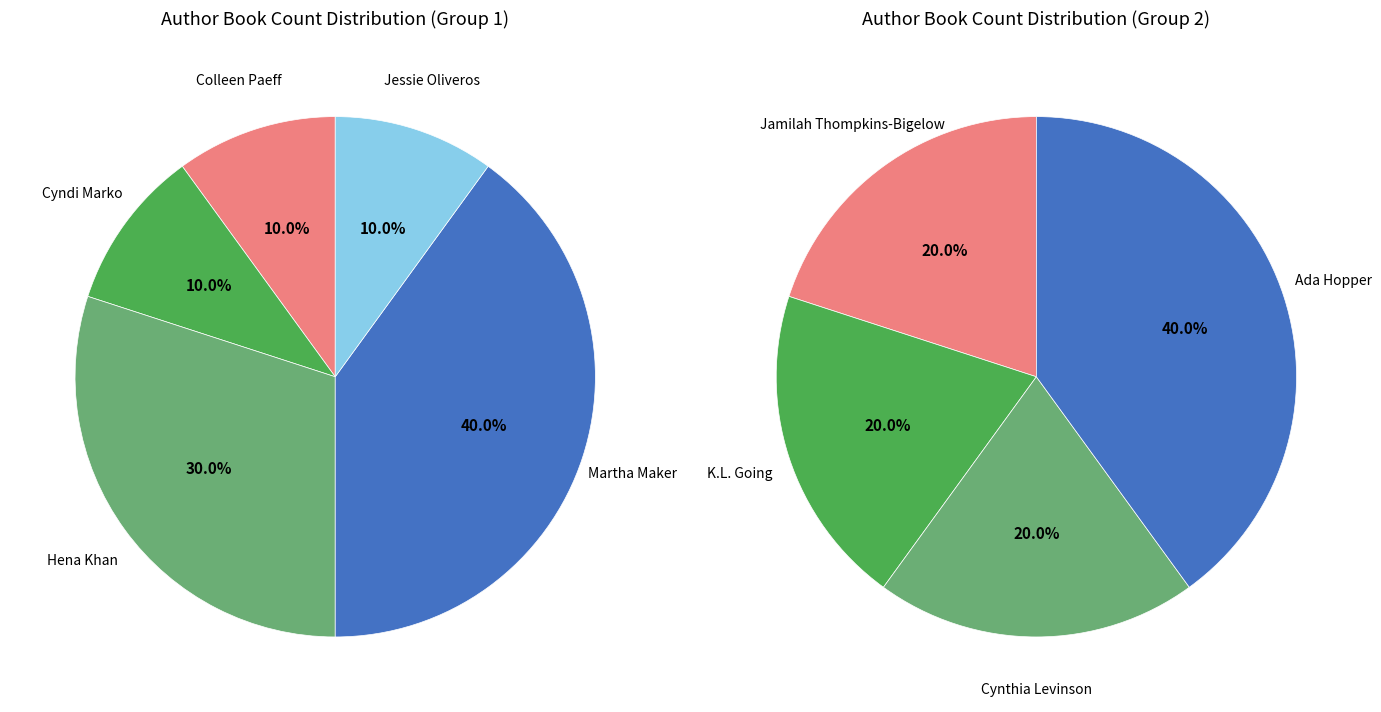

How many slices are in this pie chart?

9